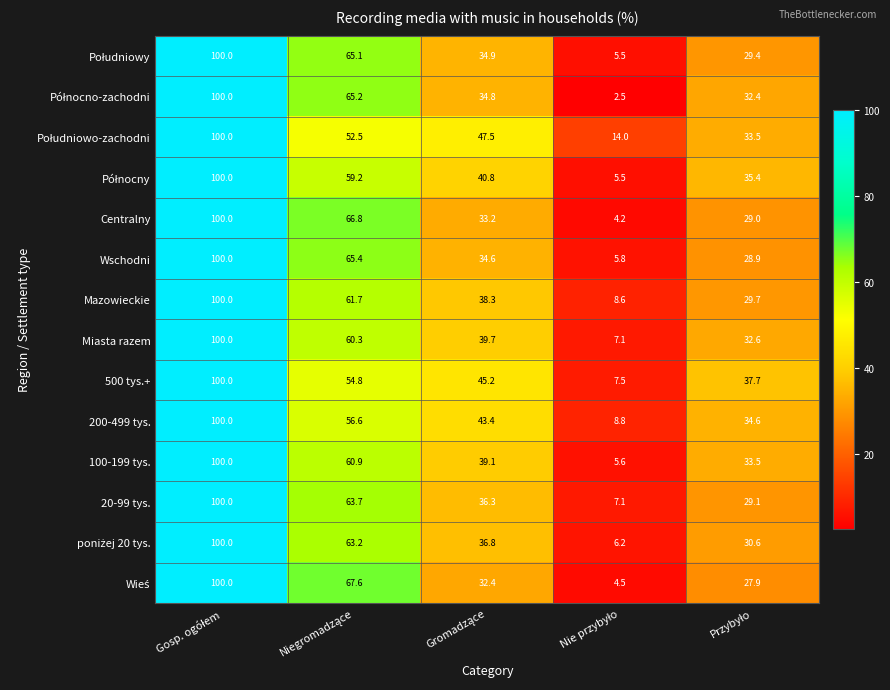

How many categories are shown in the chart?

5